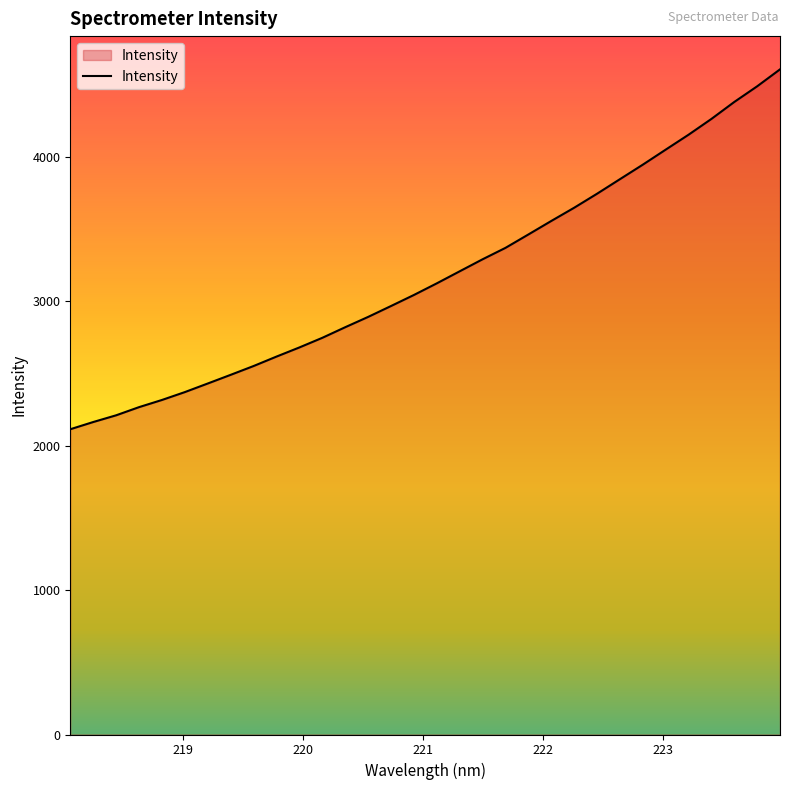

What is the greatest value displayed?

4605.0